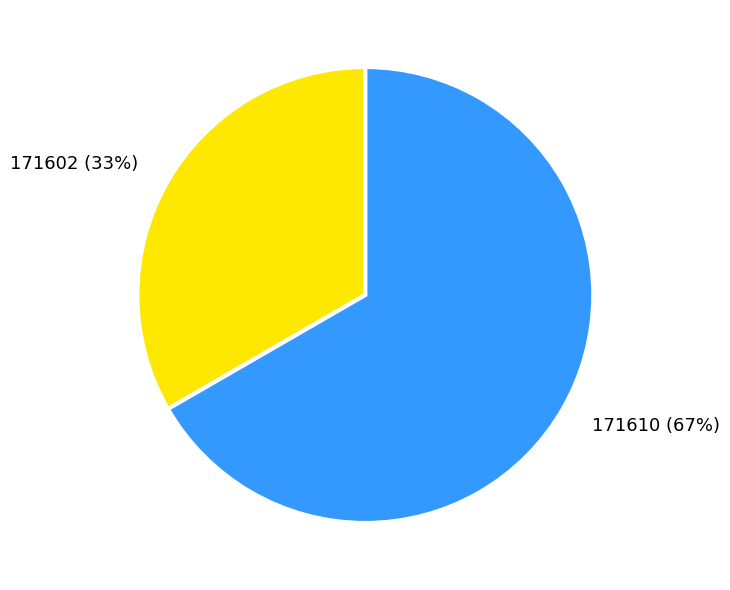

Is there any slice that represents more than half of the pie?

Yes